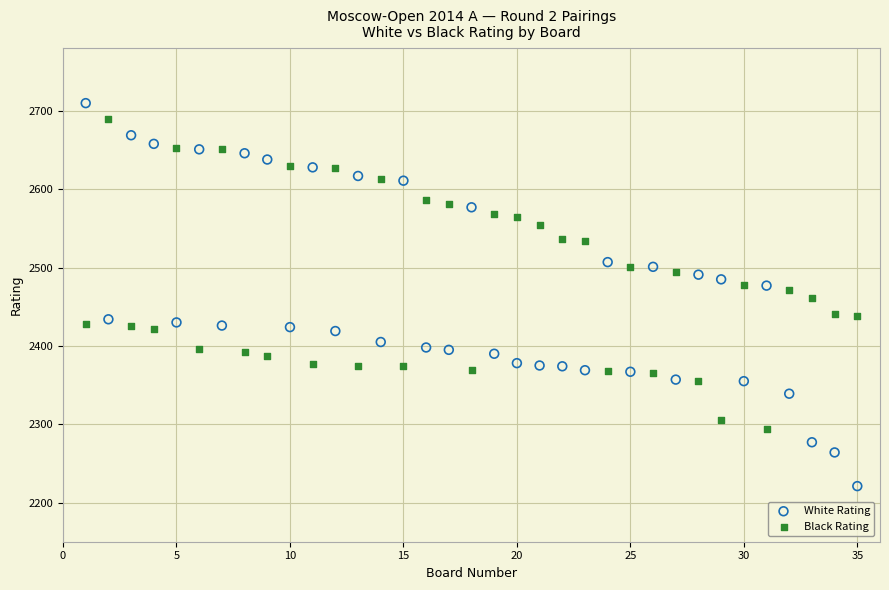

Which series reaches the maximum Y coordinate?

White Rating